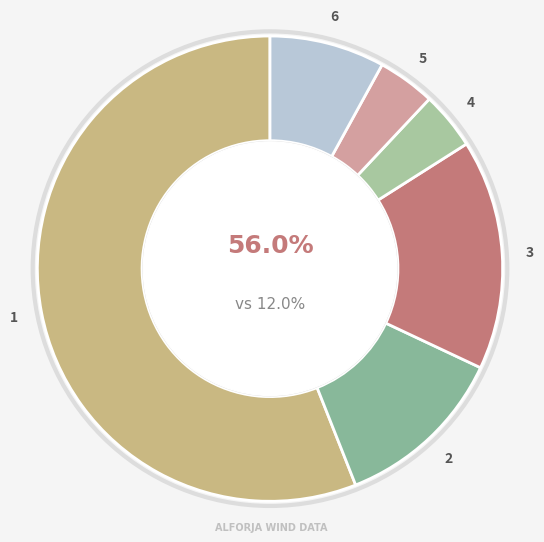

To the nearest percent, what is the difference between the largest and smallest slice percentages?

52%